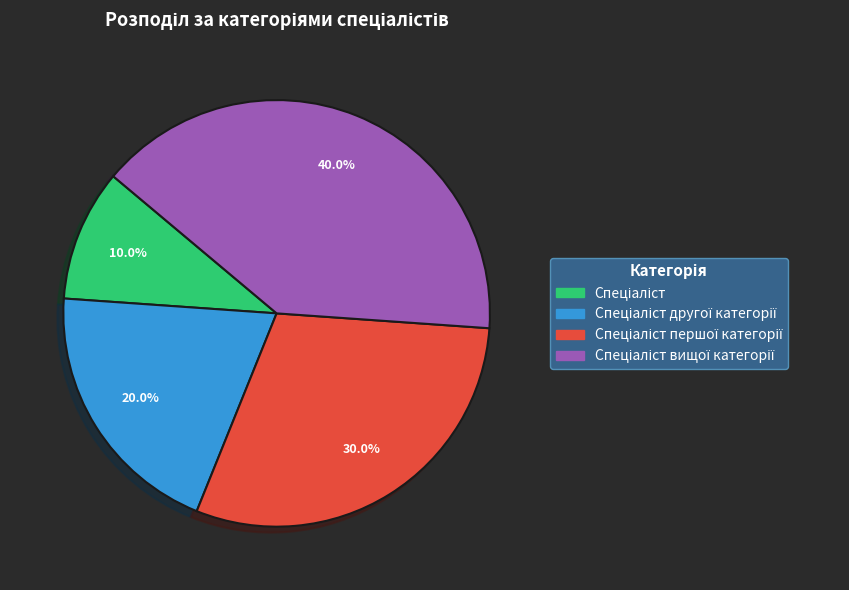

Is there a majority slice in this chart?

No